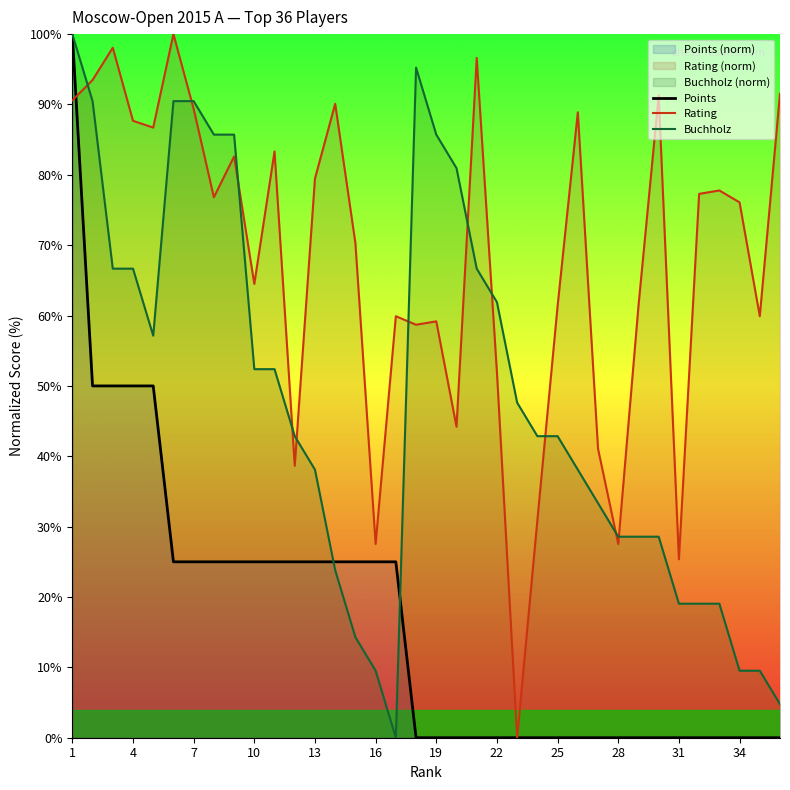

The Points series shows 0.0 at 19. True or false?

True